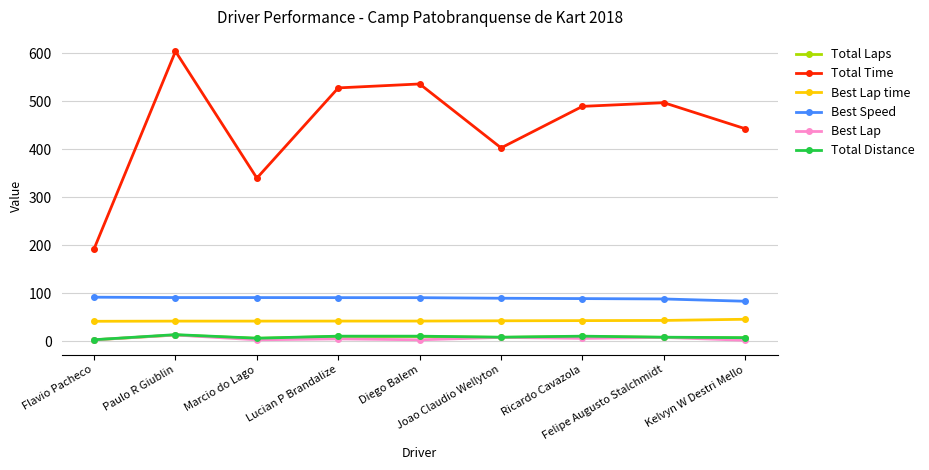

Is it true that Total Time equals 87.1 at Flavio Pacheco?

False